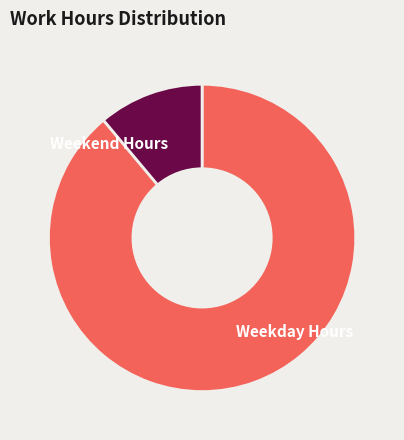

Does any single category account for the majority?

Yes